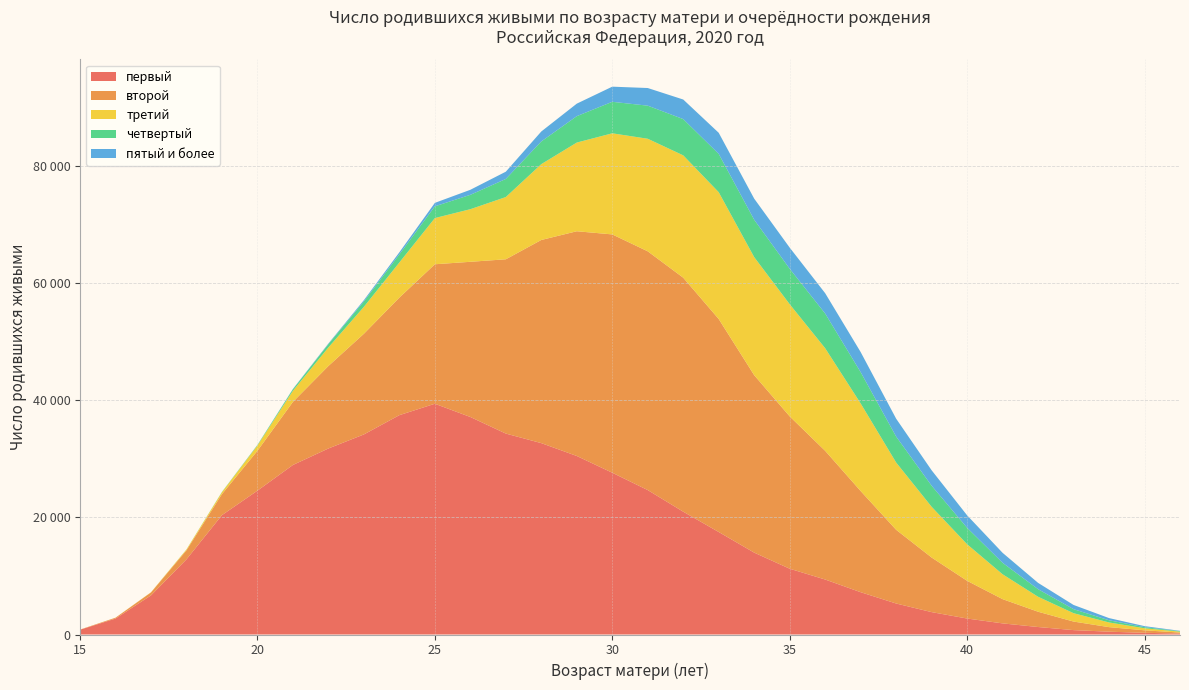

Reading left to right, list all the values displayed in this chart.

первый: 813	2722	6679	12837	20383	24561	28949	31765	34163	37455	39401	37141	34309	32679	30483	27623	24660	20971	17501	13981	11234	9388	7224	5293	3824	2728	1899	1278	751	481	289	164
второй: 28	146	505	1537	3593	6808	10771	14085	17188	20072	23818	26499	29760	34687	38373	40693	40768	39954	36369	30297	26013	21978	17275	12589	9322	6440	4140	2611	1460	777	427	169
третий: 0	5	30	142	329	899	1896	3167	4602	6000	7888	8982	10628	12951	15145	17265	19223	20889	21654	20159	19153	17517	14957	11488	8664	6245	4248	2558	1430	800	352	156
четвертый: 0	0	1	15	41	91	262	571	924	1380	2006	2451	3088	3874	4507	5378	5649	6193	6540	6380	6054	5923	5341	4429	3598	2807	1958	1295	686	374	187	81
пятый и более: 0	0	0	0	6	14	55	102	215	357	589	861	1241	1701	2137	2586	3012	3342	3602	3606	3608	3470	3433	3054	2634	2131	1703	1076	721	371	174	61